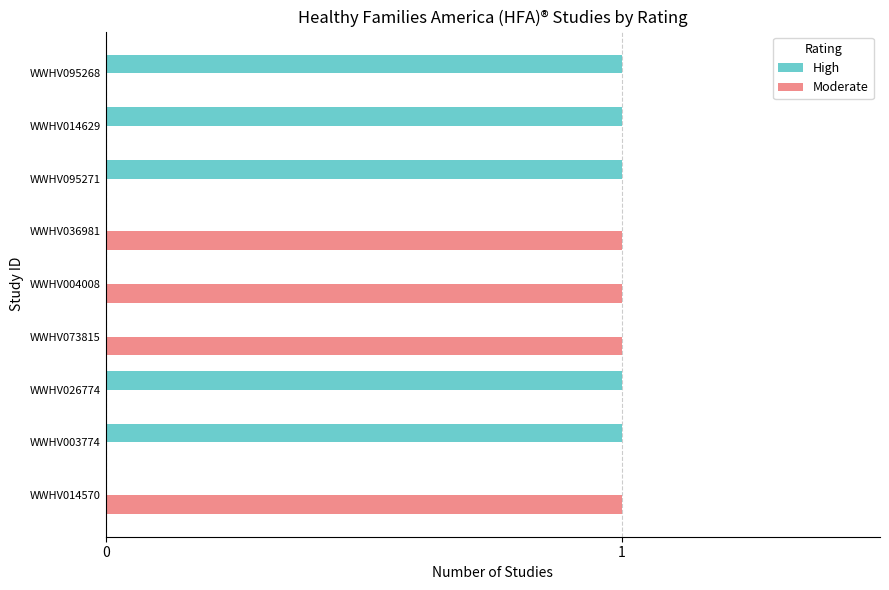

Is the value of High at WWHV095268 greater than the value of Moderate at WWHV095268?

Yes